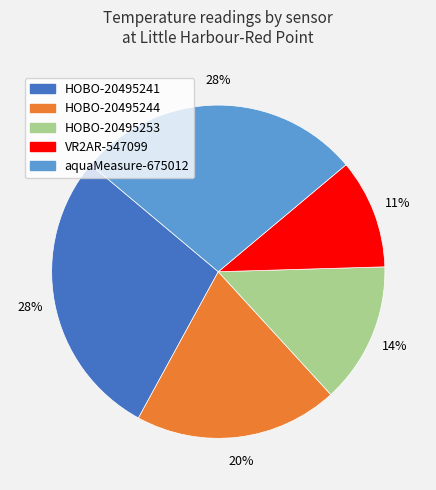

Approximately how many times larger is the value at HOBO-20495253 compared to HOBO-20495244?

0.7